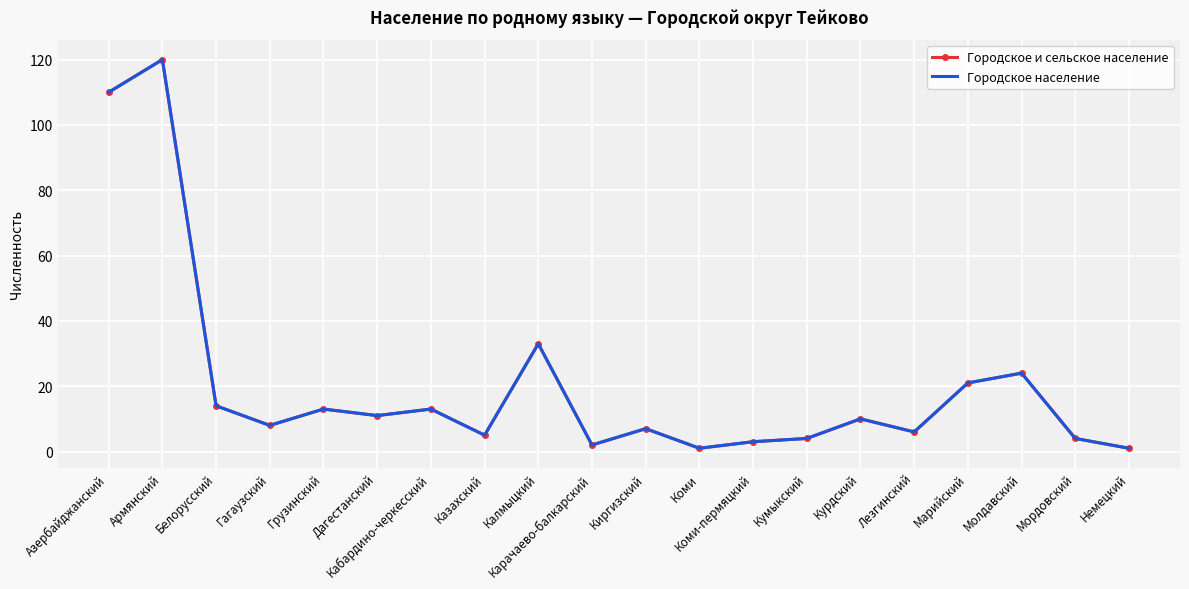

What is the value of the Городское и сельское население point at the 15th from the left?

10